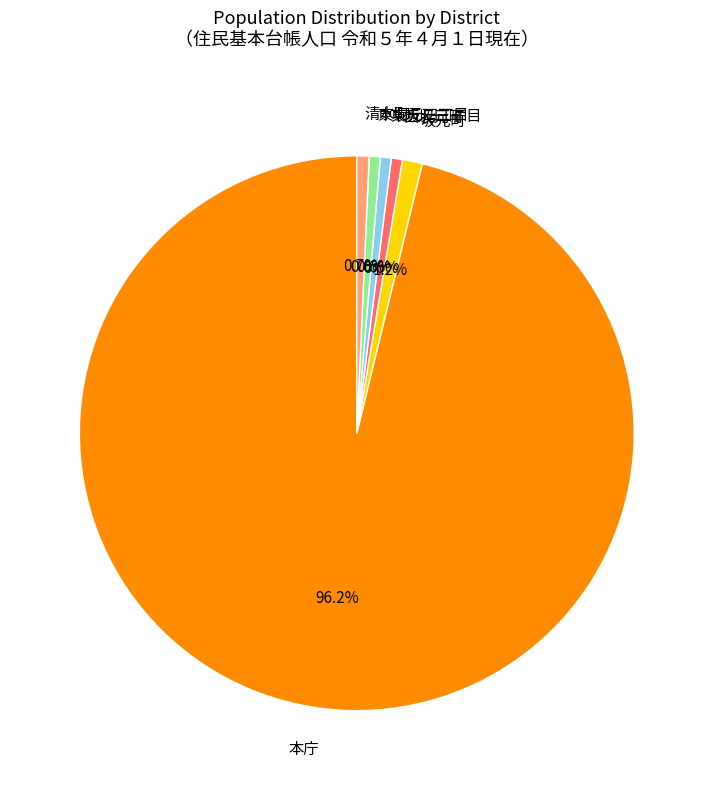

Which slice is the largest?

本庁